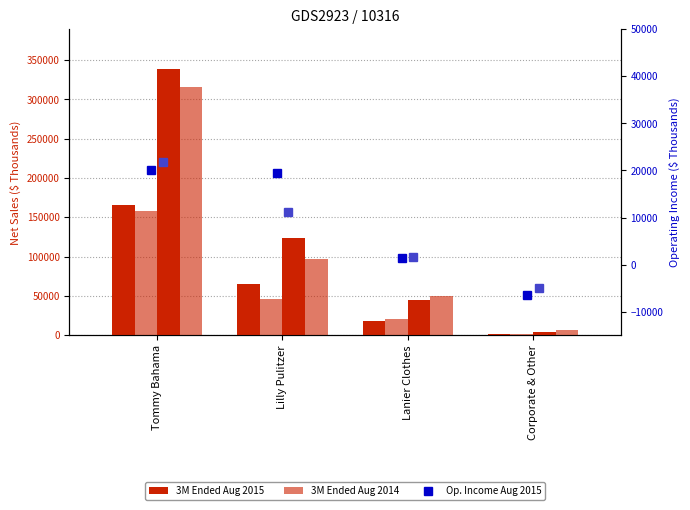

What position from the right is Corporate & Other?

1